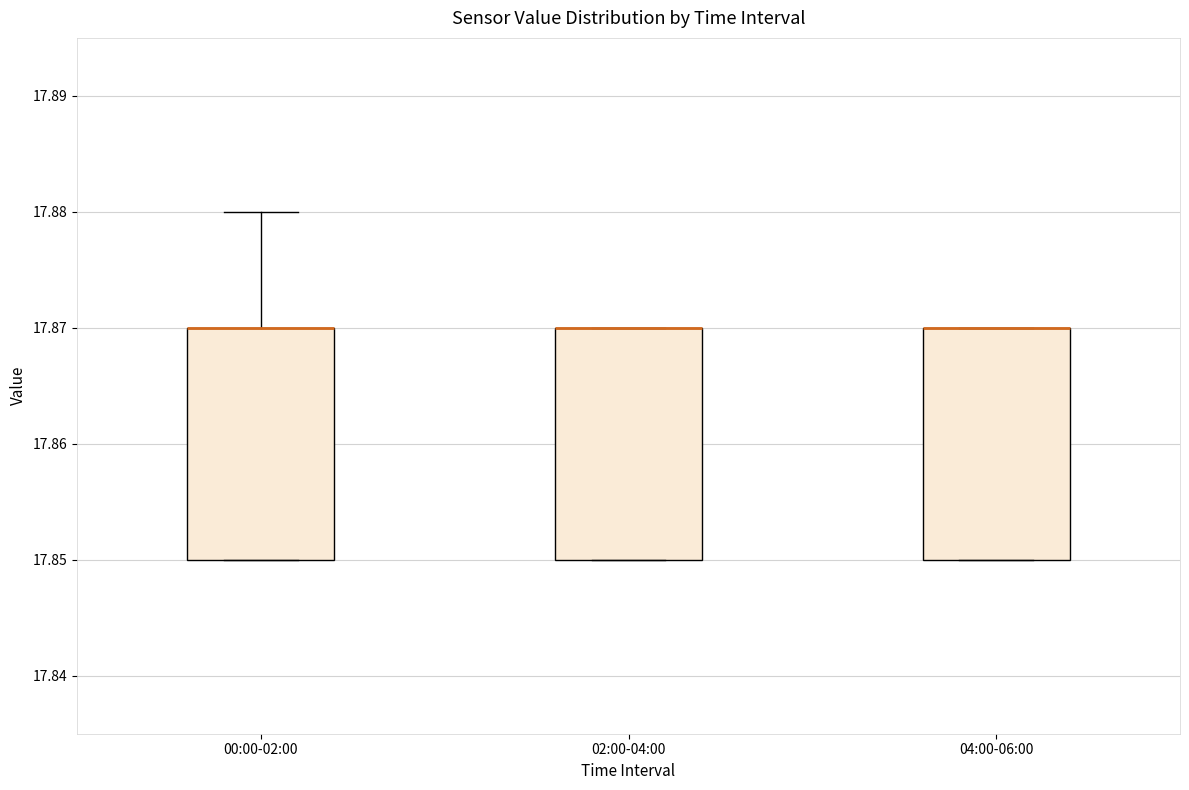

Reading left to right, read every box against the y-axis: the position of its median line, the range the box covers, and the ends of its whiskers. The values are not printed on the chart, so give them approximately, as read against the axis.

00:00-02:00: median 17.87 (drawn on the box's upper edge), box 17.85 to 17.87, whiskers 17.85 to 17.88
02:00-04:00: median 17.87 (drawn on the box's upper edge), box 17.85 to 17.87, whiskers 17.85 to 17.87
04:00-06:00: median 17.87 (drawn on the box's upper edge), box 17.85 to 17.87, whiskers 17.85 to 17.87